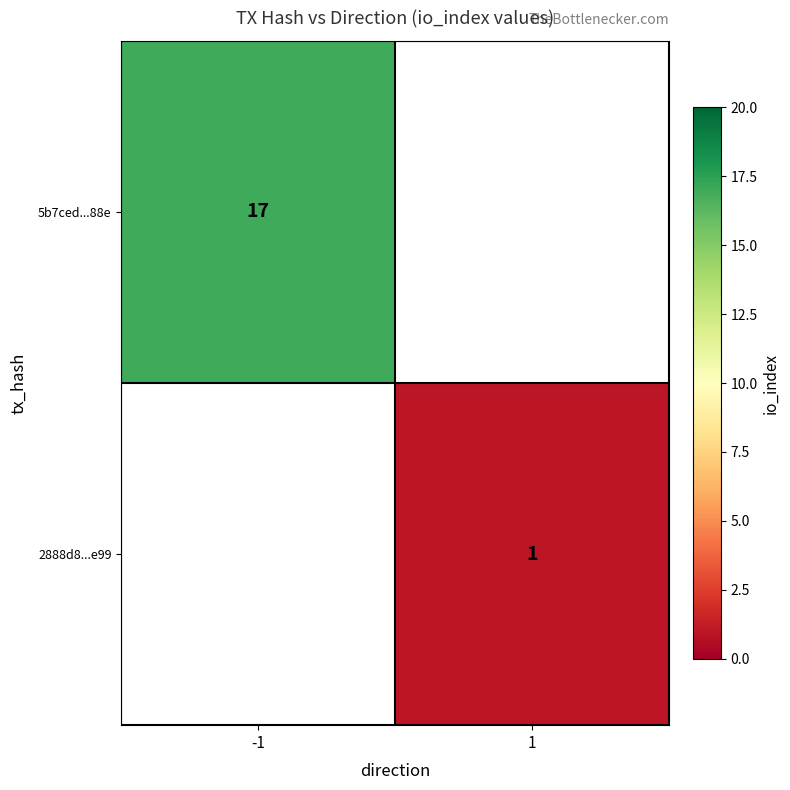

True or false: 5b7ced...88e has a value of 8 at -1.

False